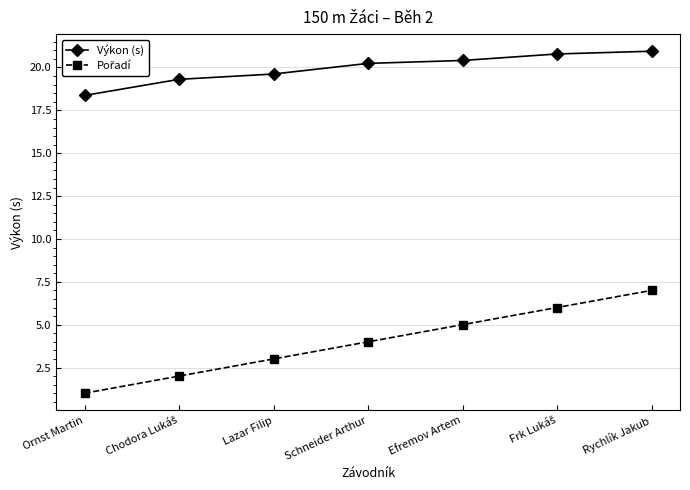

What is the sum of the Výkon (s) values at Ornst Martin and Rychlík Jakub?

39.3